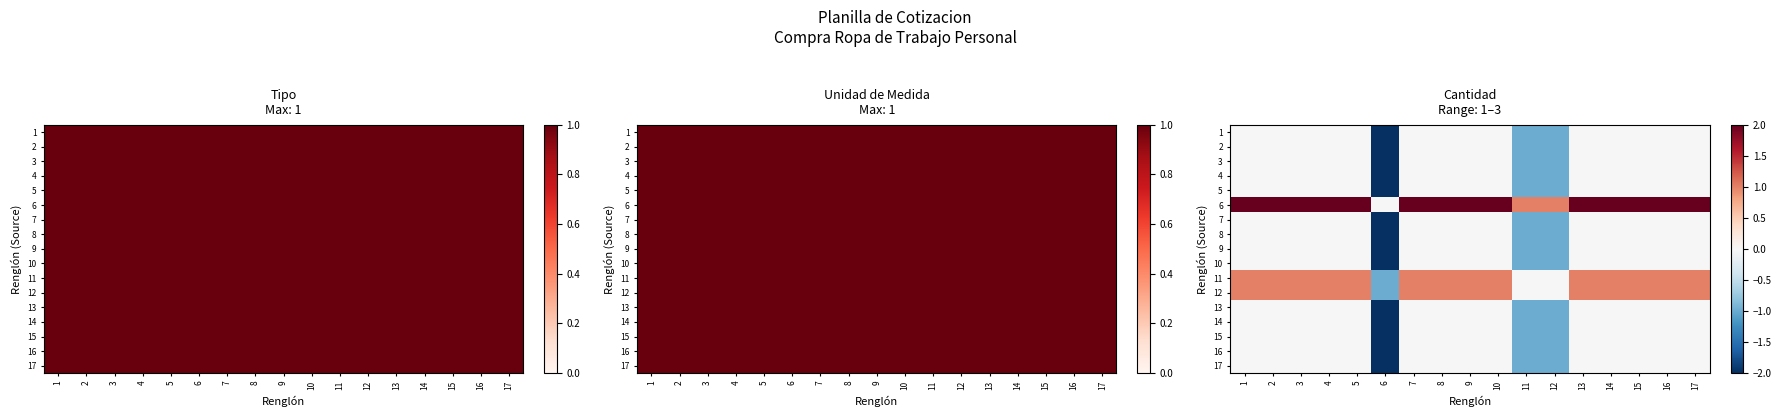

Count the 4 values in the range 0 to 1.

14